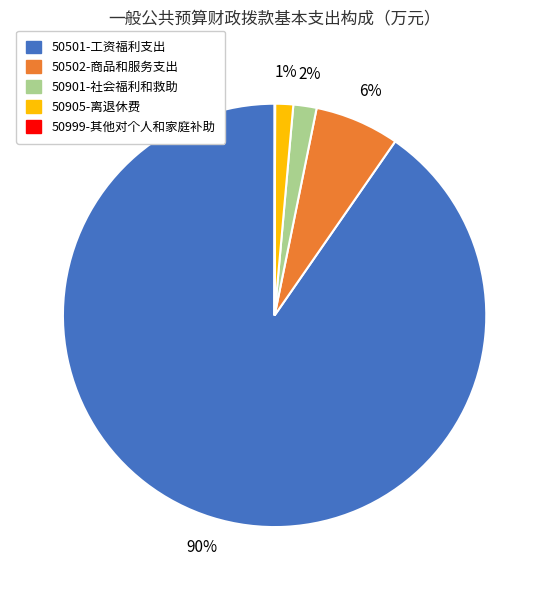

Combined, do 50501-工资福利支出 and 50901-社会福利和救助 account for over 50%?

Yes